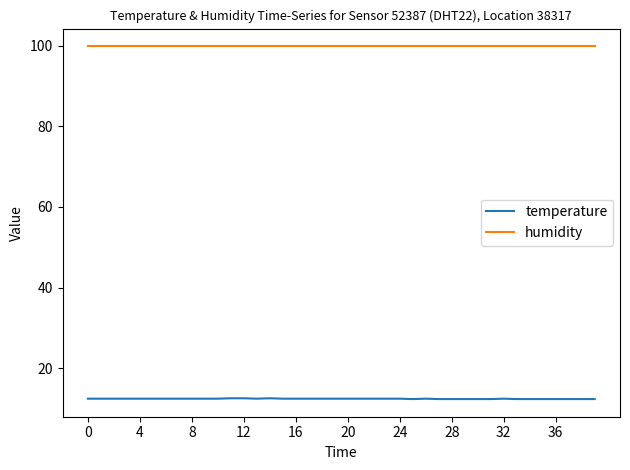

Rank the series by their average value, from lowest to highest.

temperature, humidity